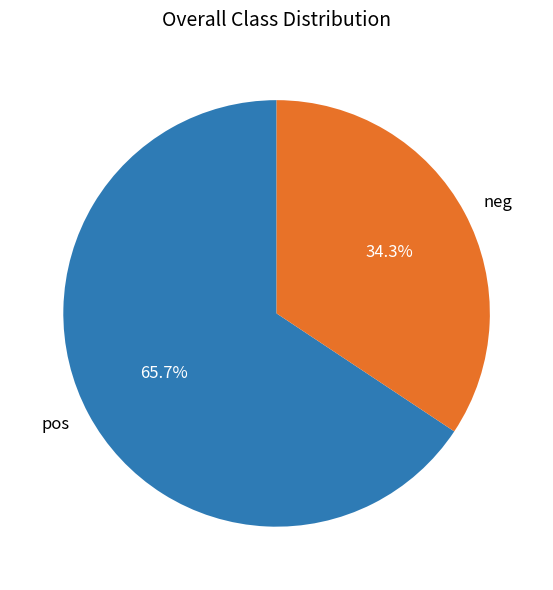

What is the majority slice?

pos